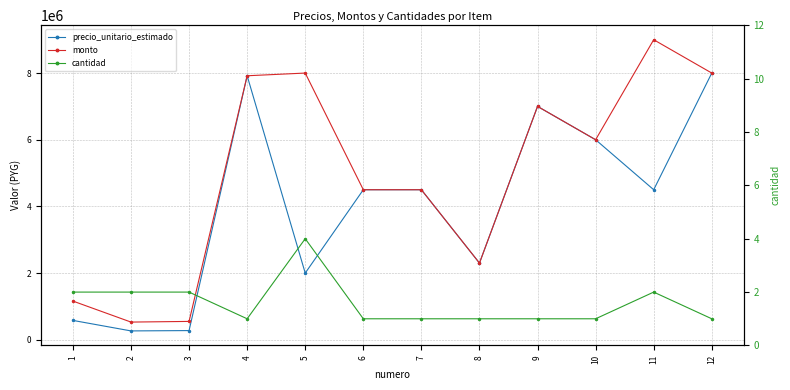

What is the difference between the precio_unitario_estimado values at 3 and 11?

4225000